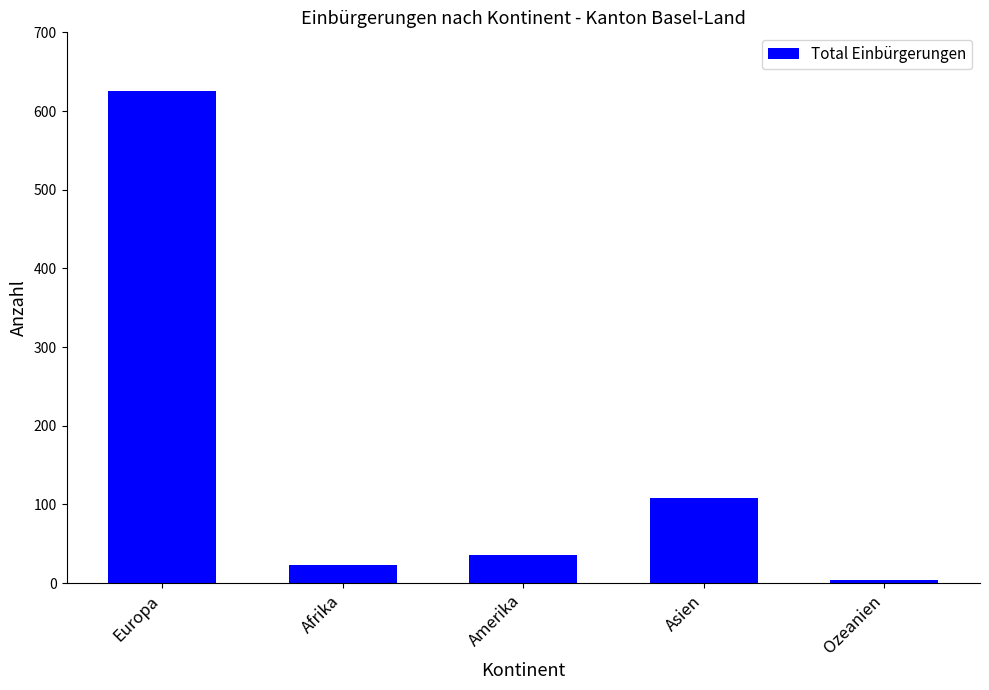

The value at Amerika is 36. True or false?

True